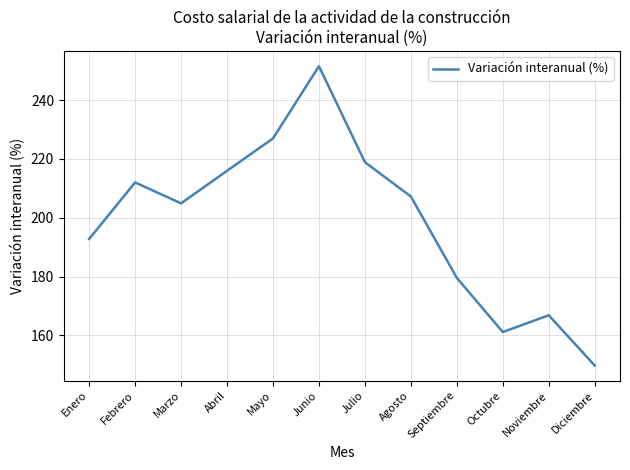

What value does the data have at Octubre?

161.1